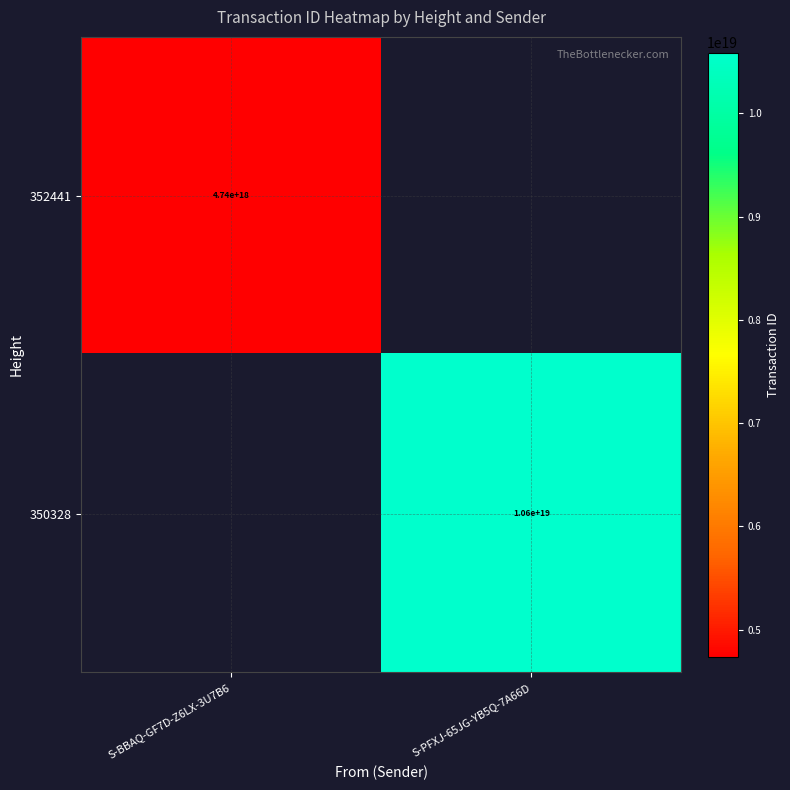

The 352441 series shows 2886271821573161984 at S-BBAQ-GF7D-Z6LX-3U7B6. True or false?

False